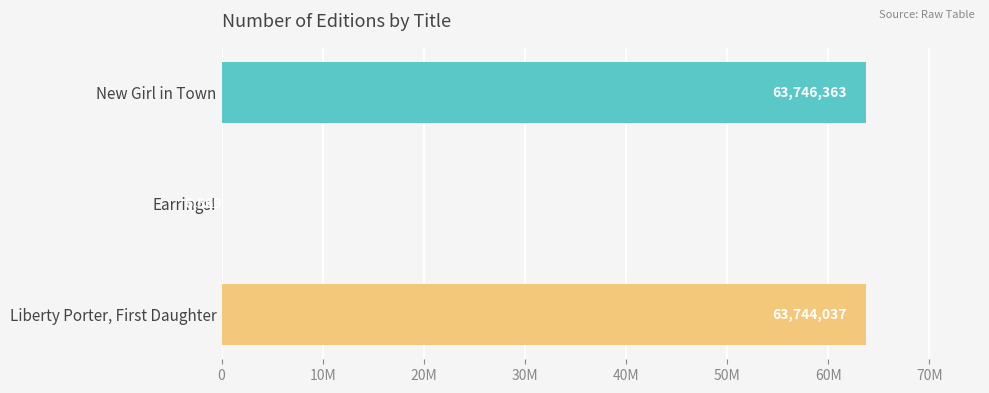

Are the bars horizontal?

Yes